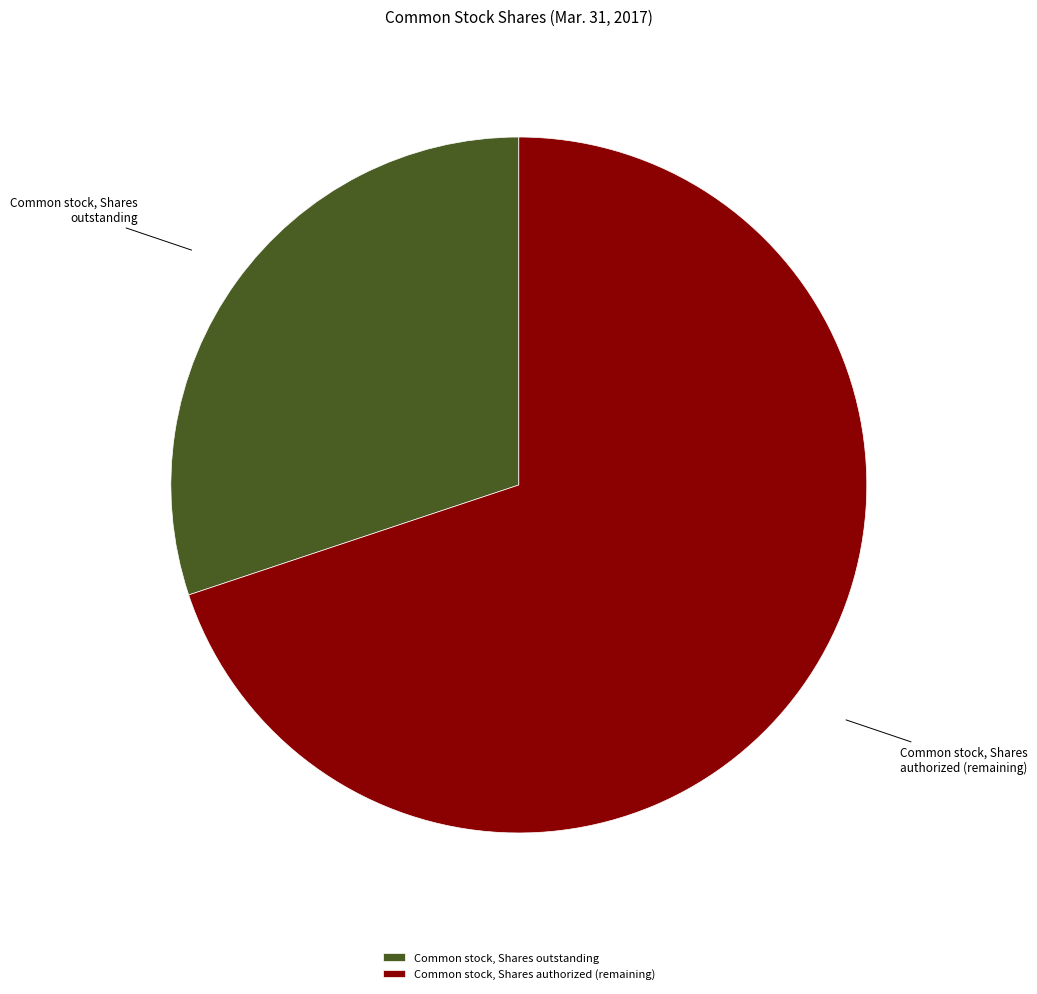

Which category has the biggest portion of the pie?

Common stock, Shares authorized (remaining)